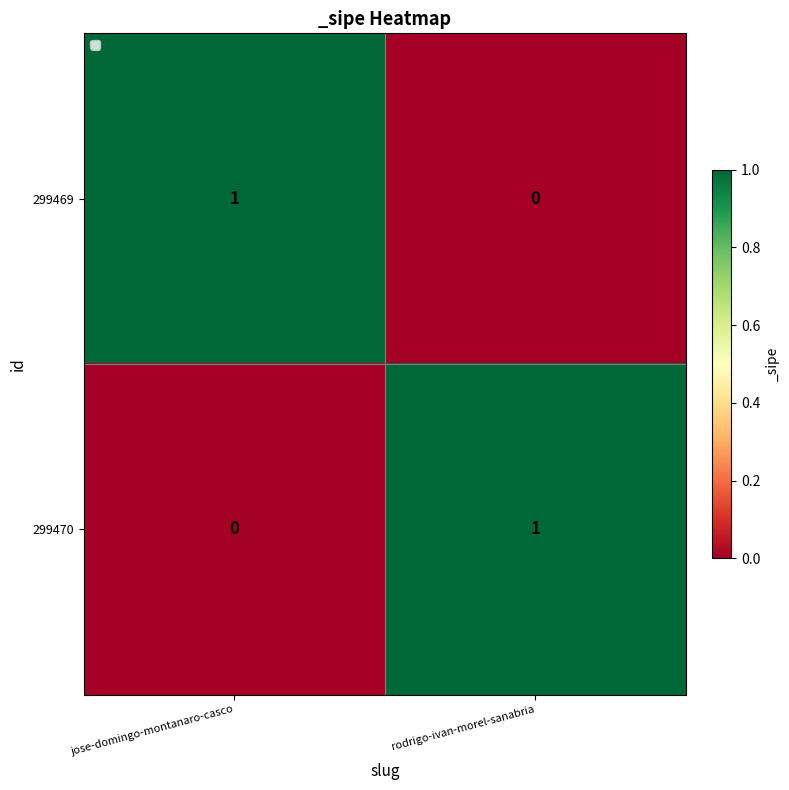

At rodrigo-ivan-morel-sanabria, list the series in order from smallest to largest.

299469, 299470